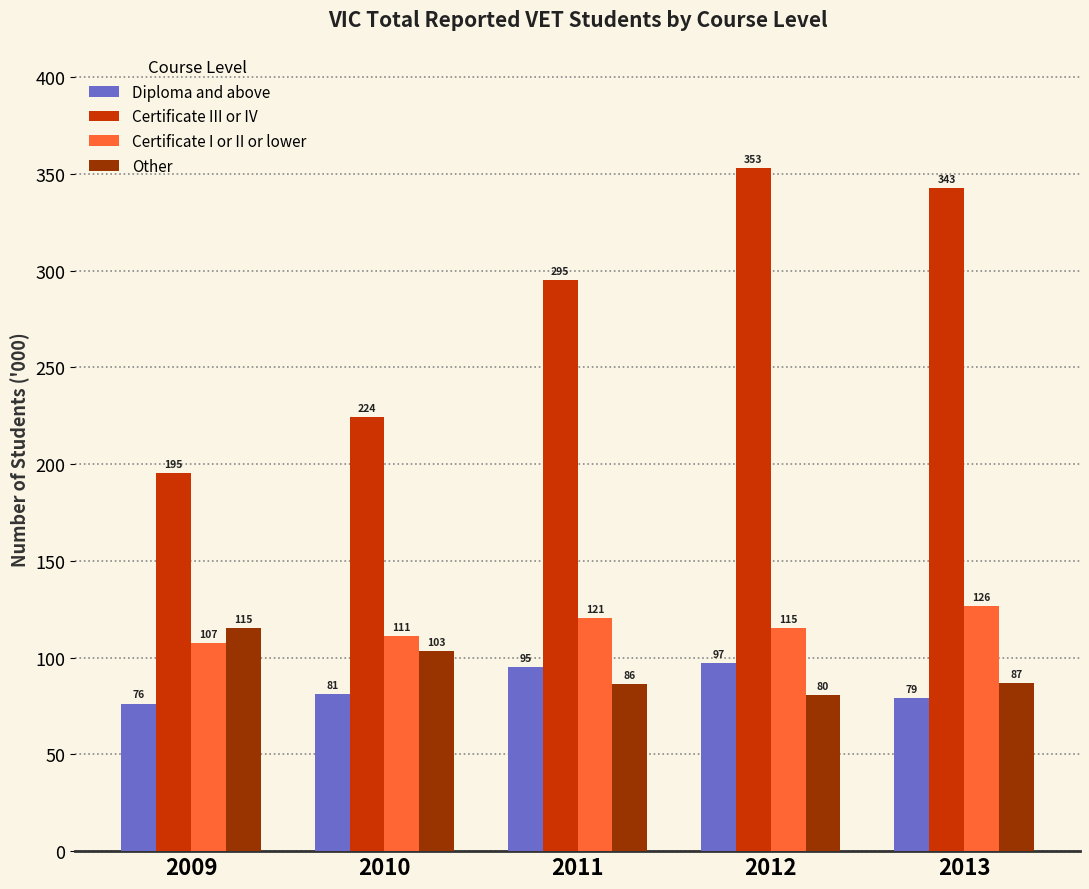

How many categories are shown in the chart?

5